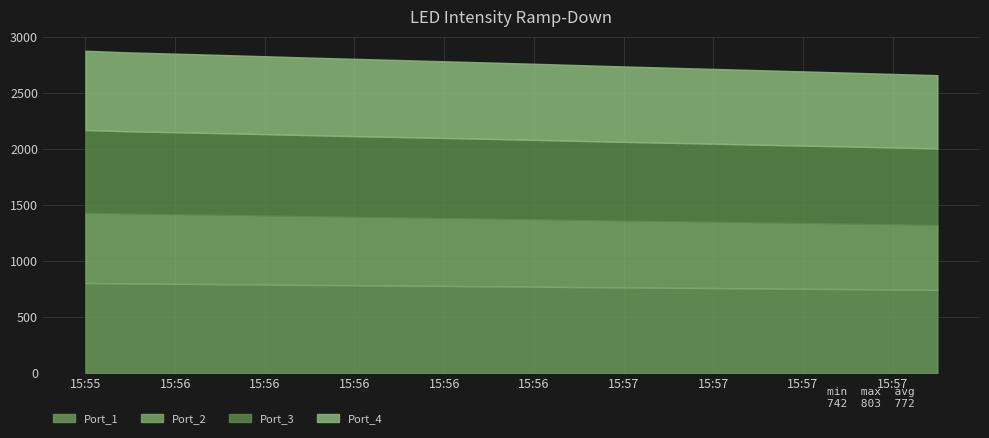

What is the smallest value displayed?

577